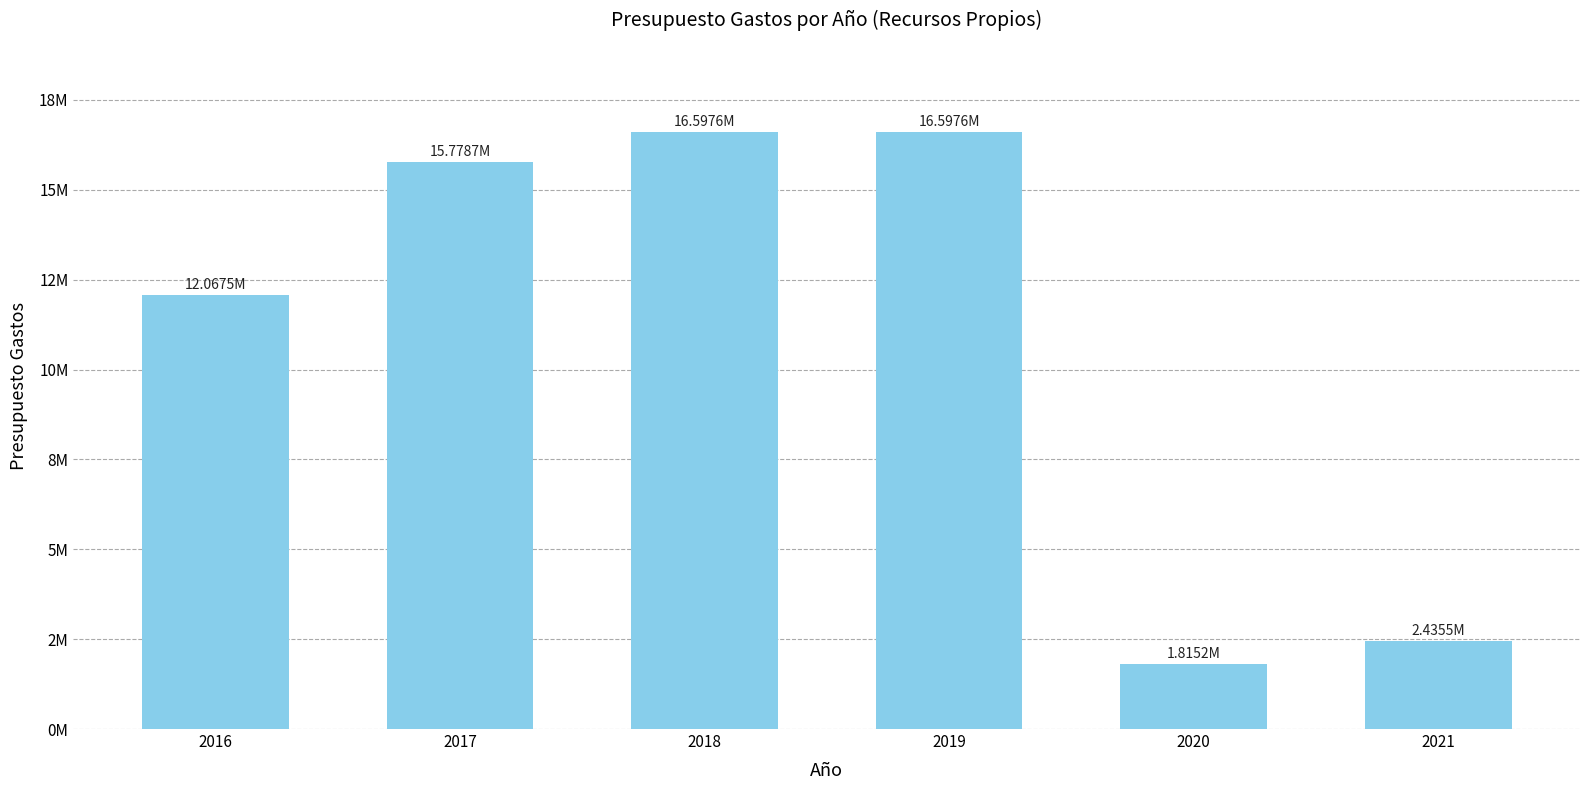

Does the chart contain any negative values?

No